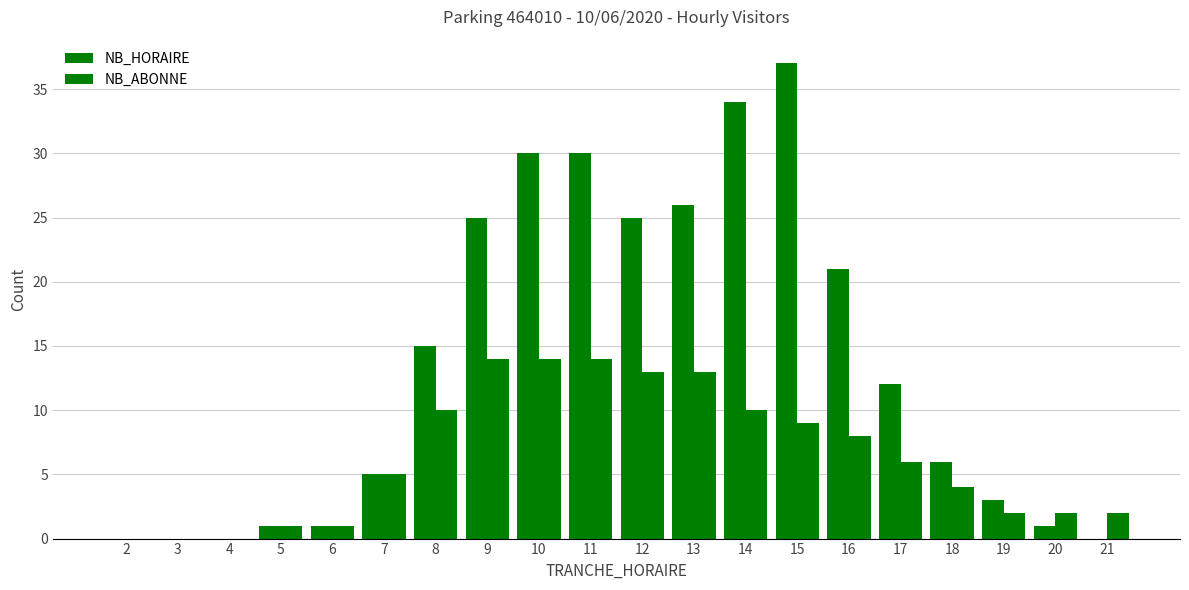

Count the number of data series in this chart.

2